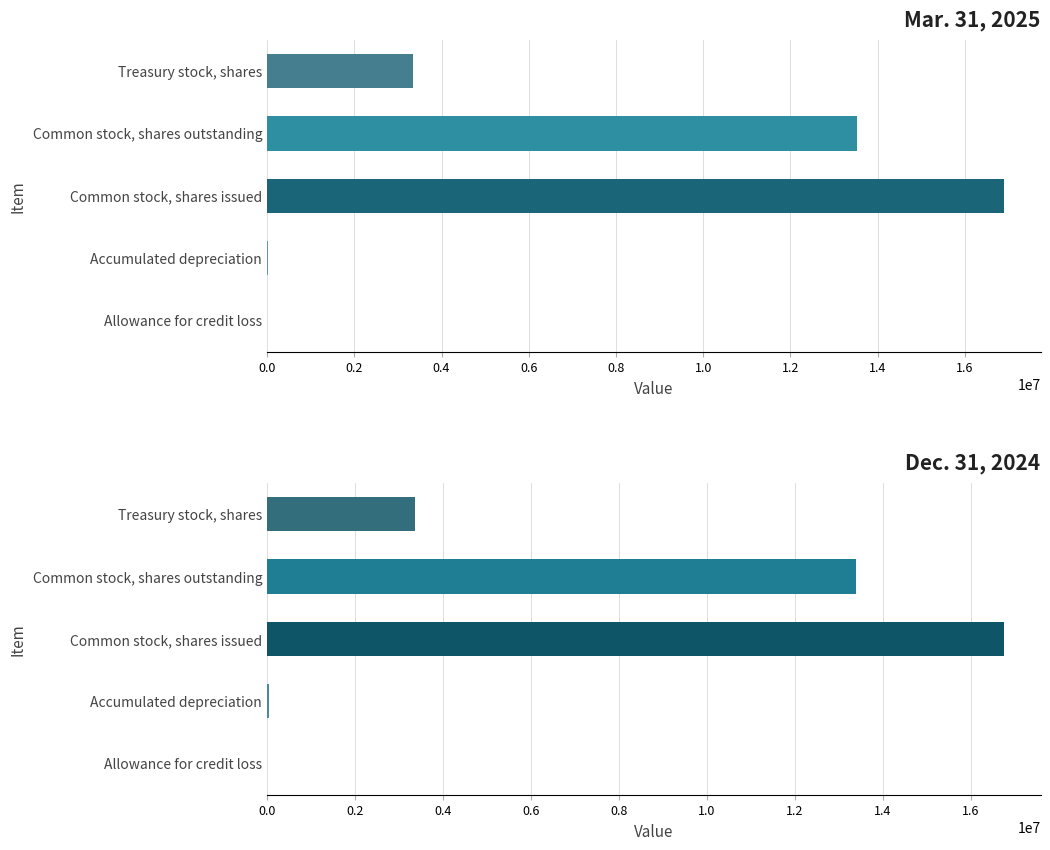

What is the value of the 3rd bar from the left?

16889299